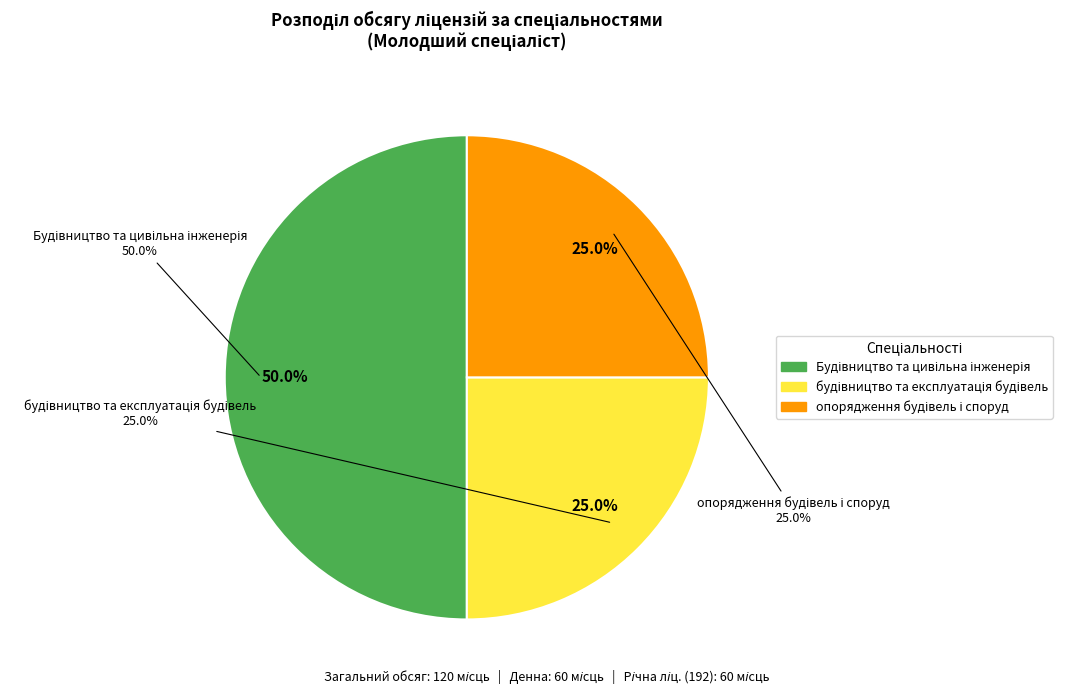

How many slices are in this pie chart?

3